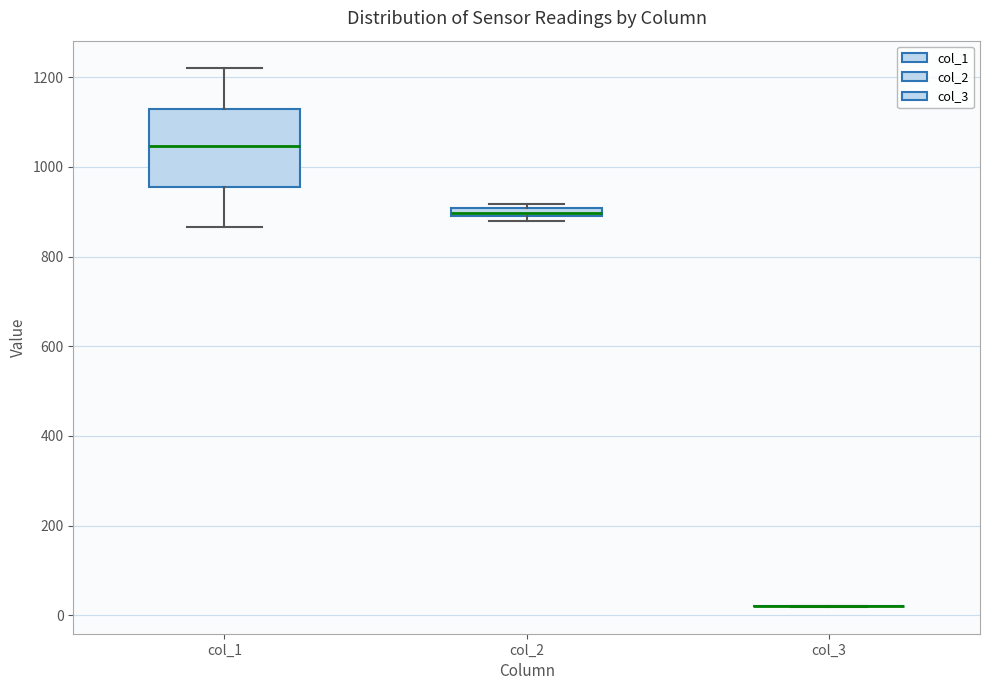

Which box is the tallest, from its lower edge to its upper edge?

col_1